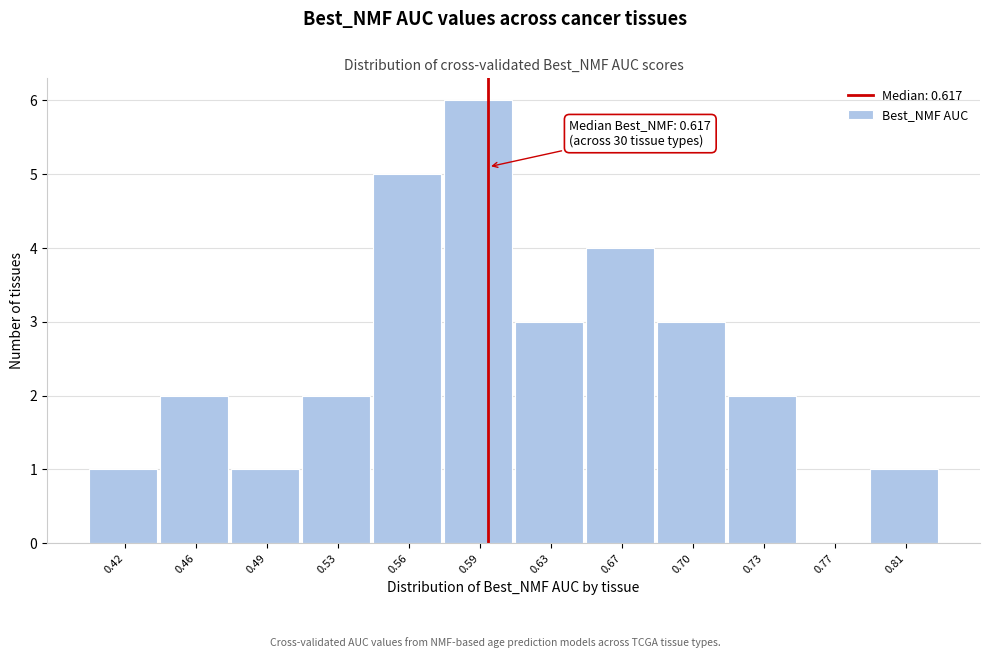

Reading left to right, transcribe all the data shown in this chart.

0.42=1	0.46=2	0.49=1	0.53=2	0.56=5	0.59=6	0.63=3	0.67=4	0.70=3	0.73=2	0.77=0	0.81=1